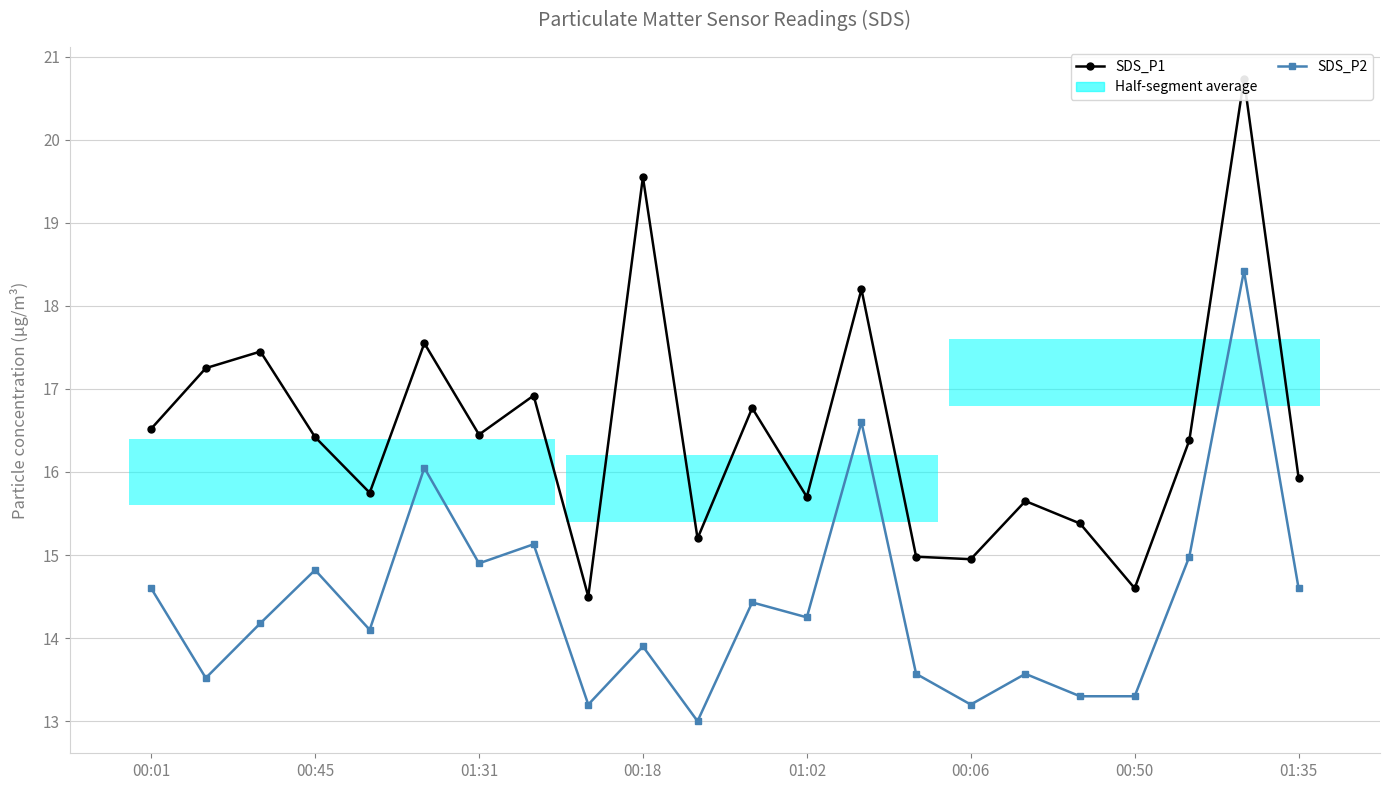

Rank the series by their average value, from highest to lowest.

SDS_P1, SDS_P2